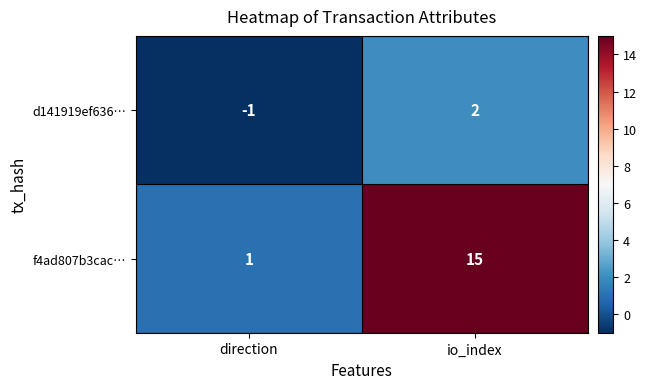

At direction, list the series in order from smallest to largest.

d141919ef636…, f4ad807b3cac…